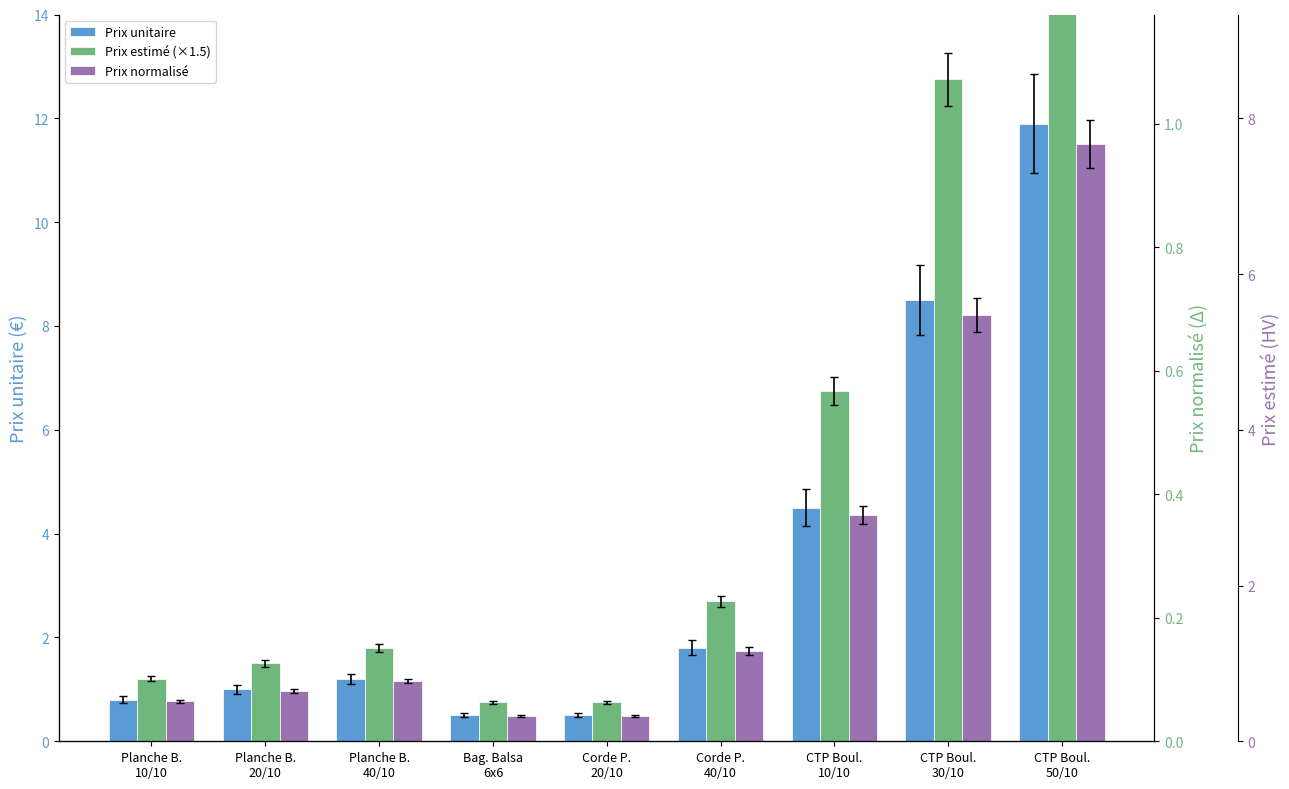

Which series has the largest range (max minus min)?

Prix estimé (x1.5)